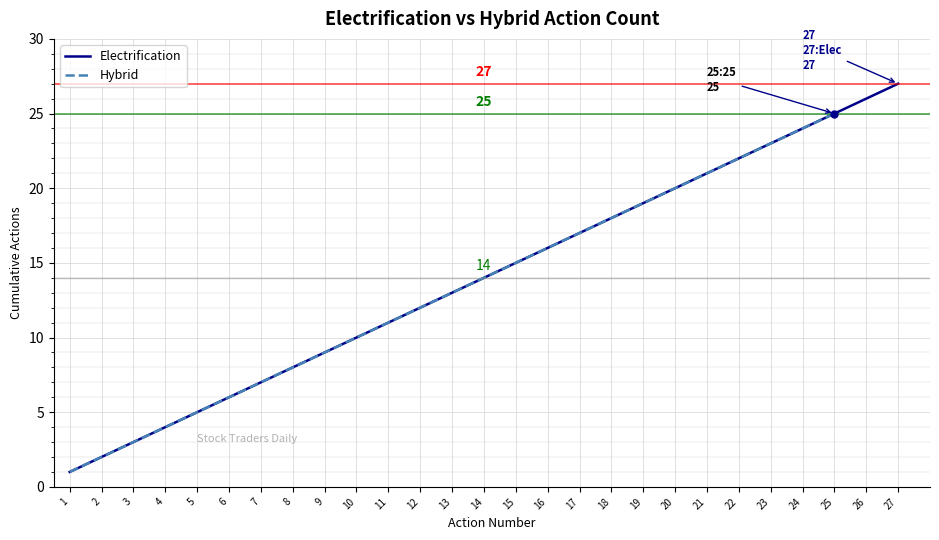

How many data points are above 13?

12